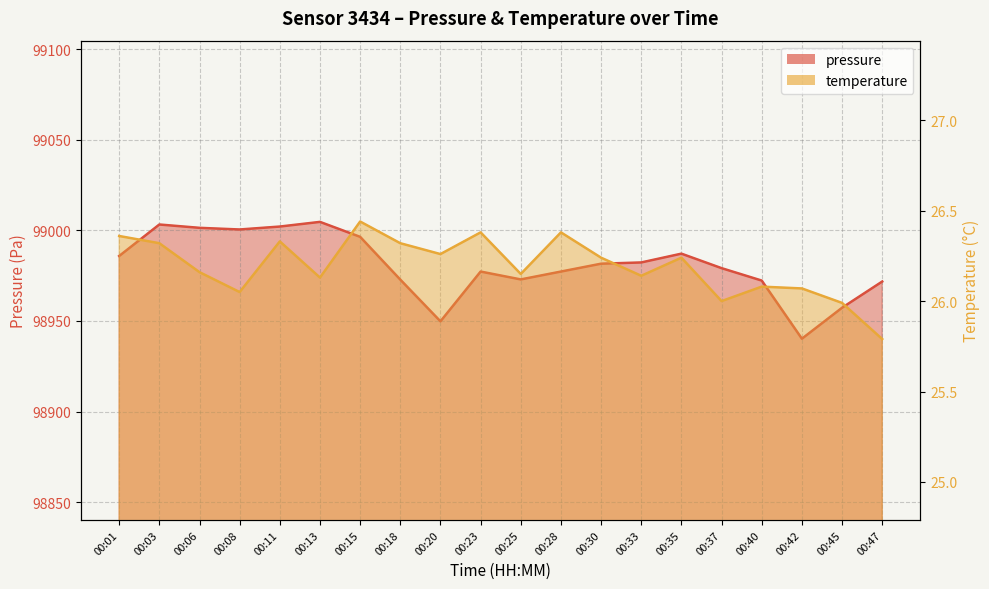

Is it true that temperature equals 26.4 at 00:28?

True